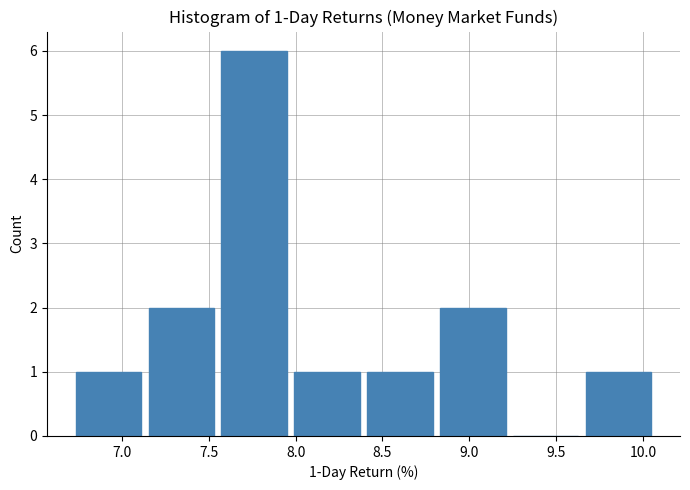

Over which range of the x-axis is the bar tallest?

7.55 to 8.00